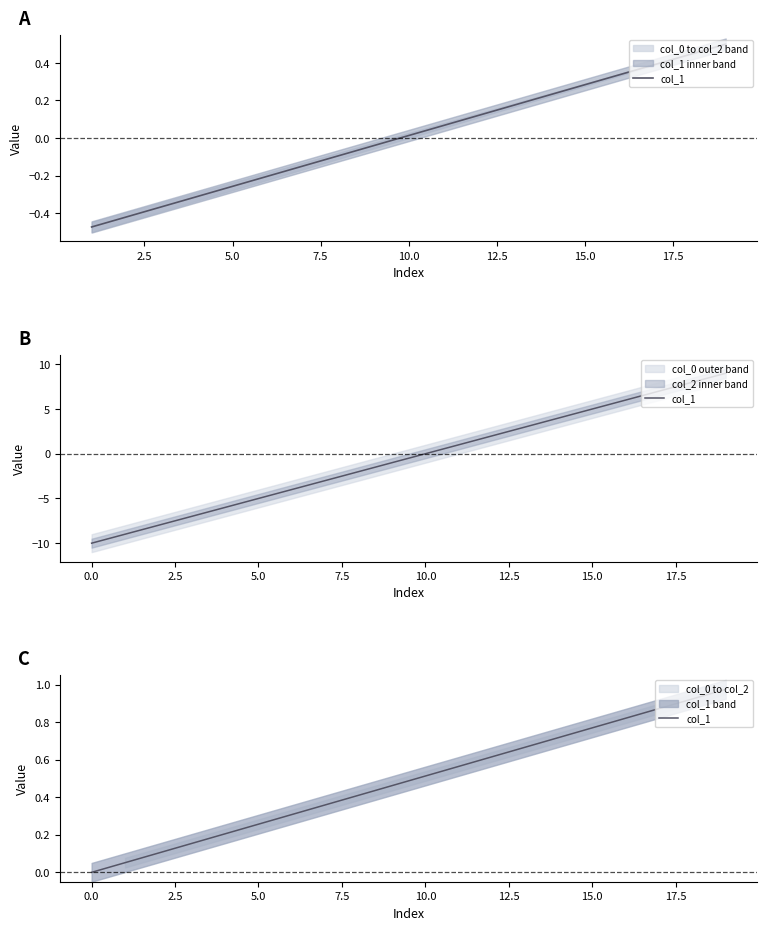

How many data points are above 0?

19